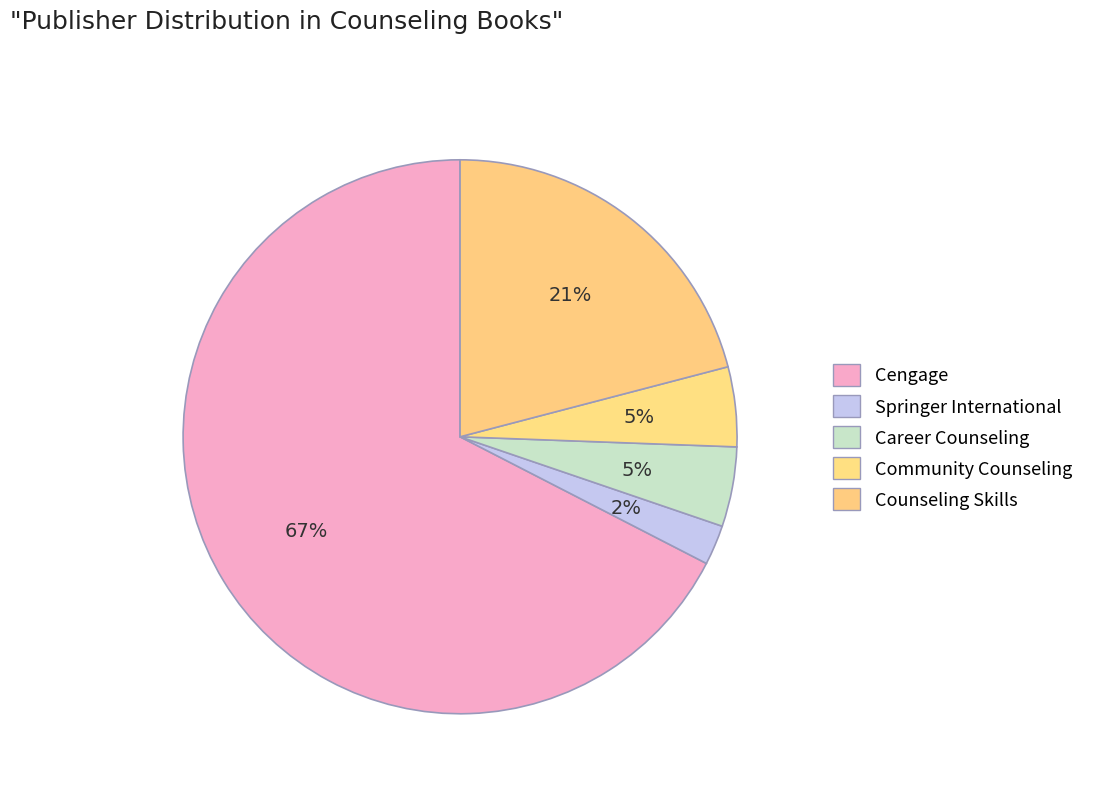

How many segments does this pie chart have?

5